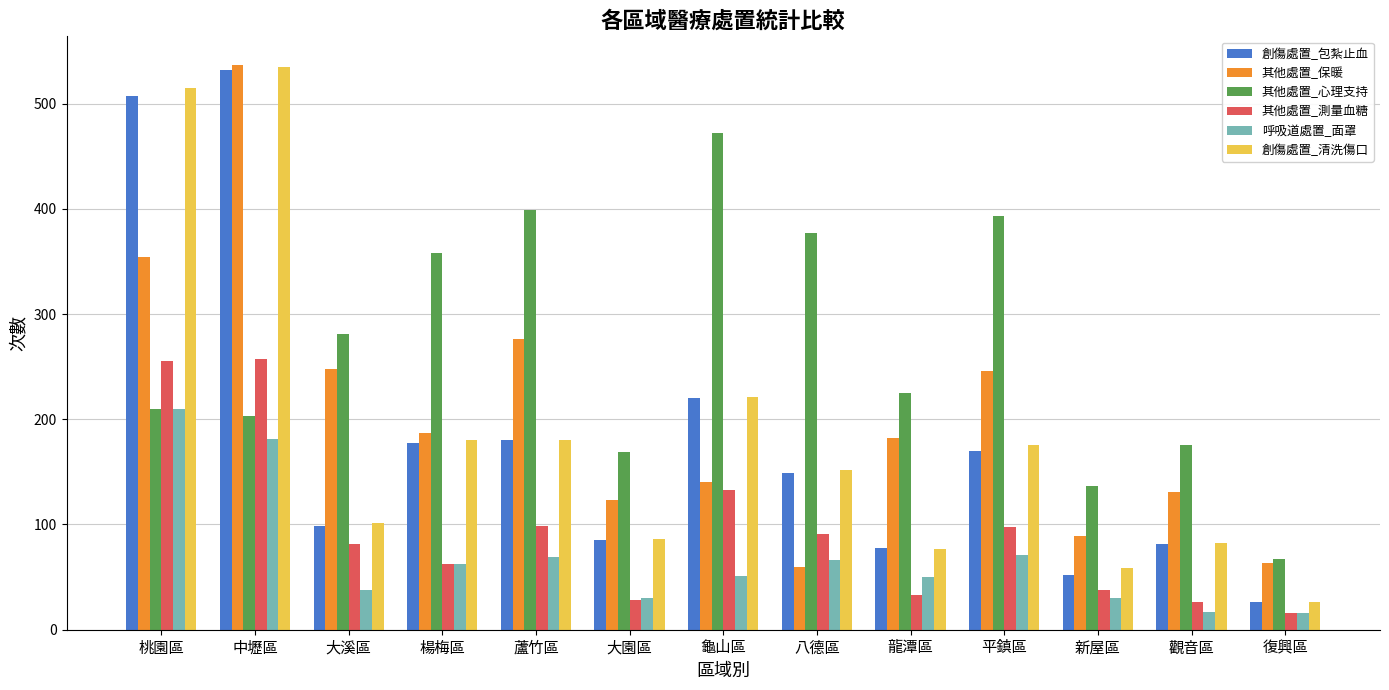

Is it true that 創傷處置_包紮止血 equals 181 at 中壢區?

False